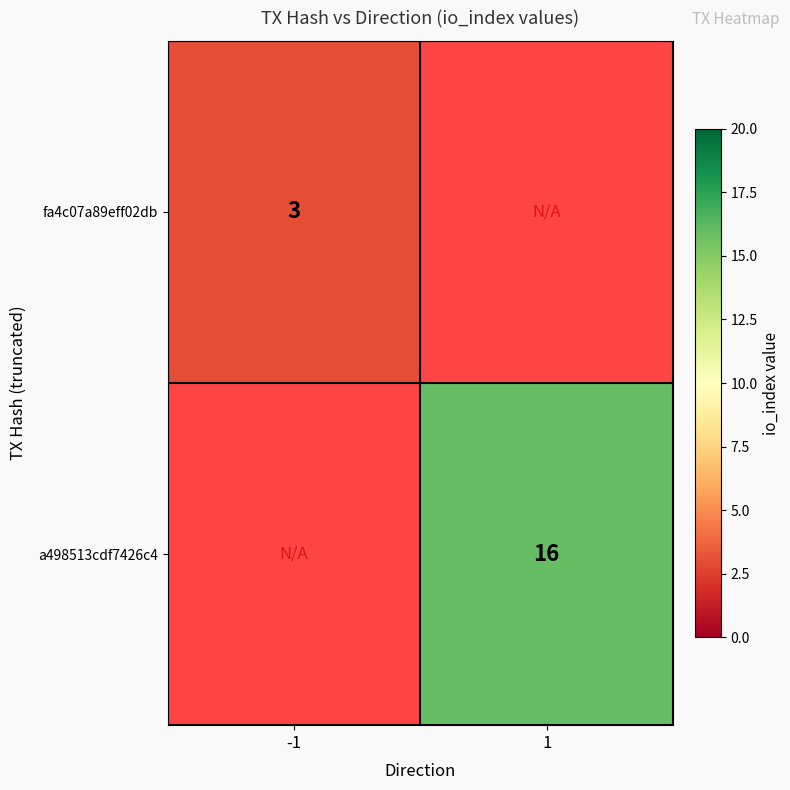

What is the smallest value displayed?

3.0